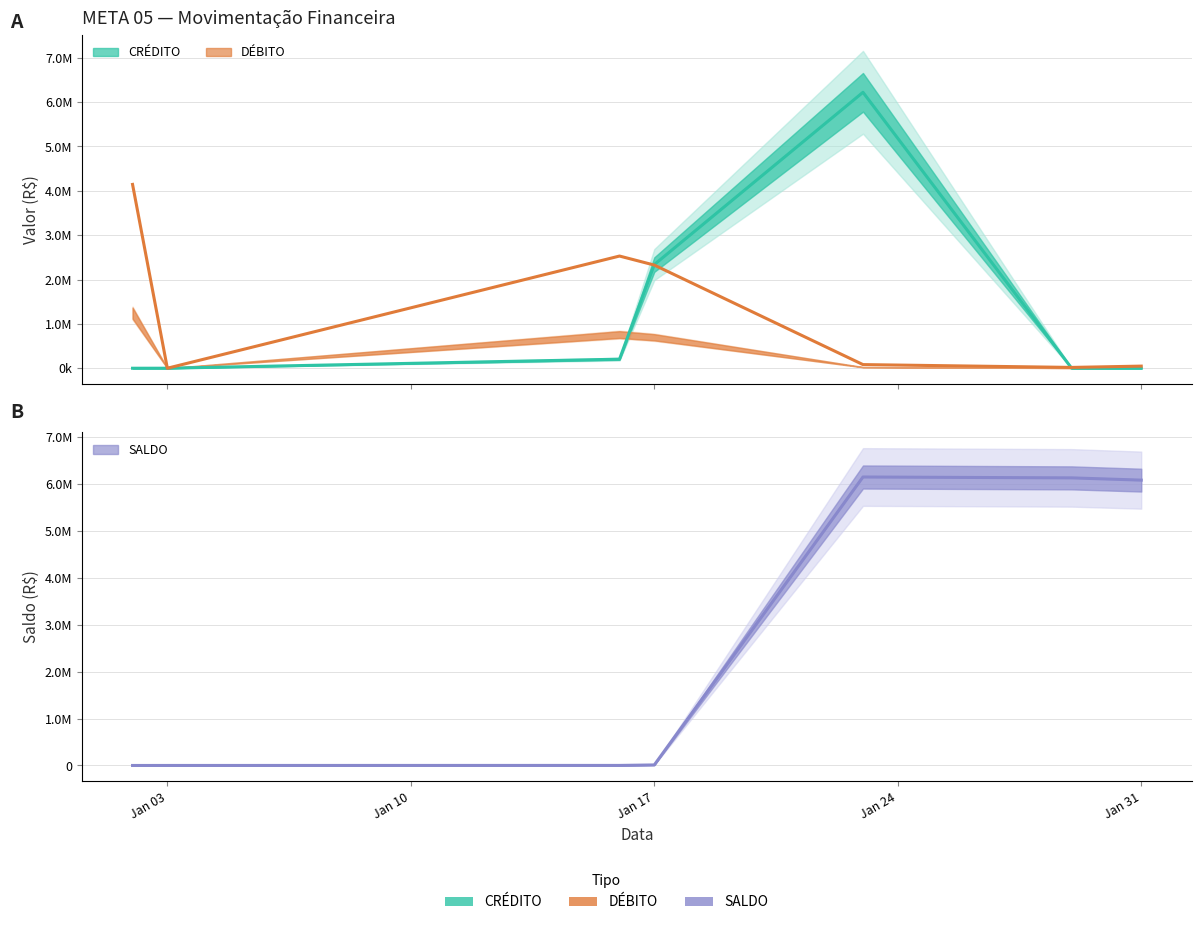

True or false: CRÉDITO has a value of 2310980.4 at Jan 31.

False